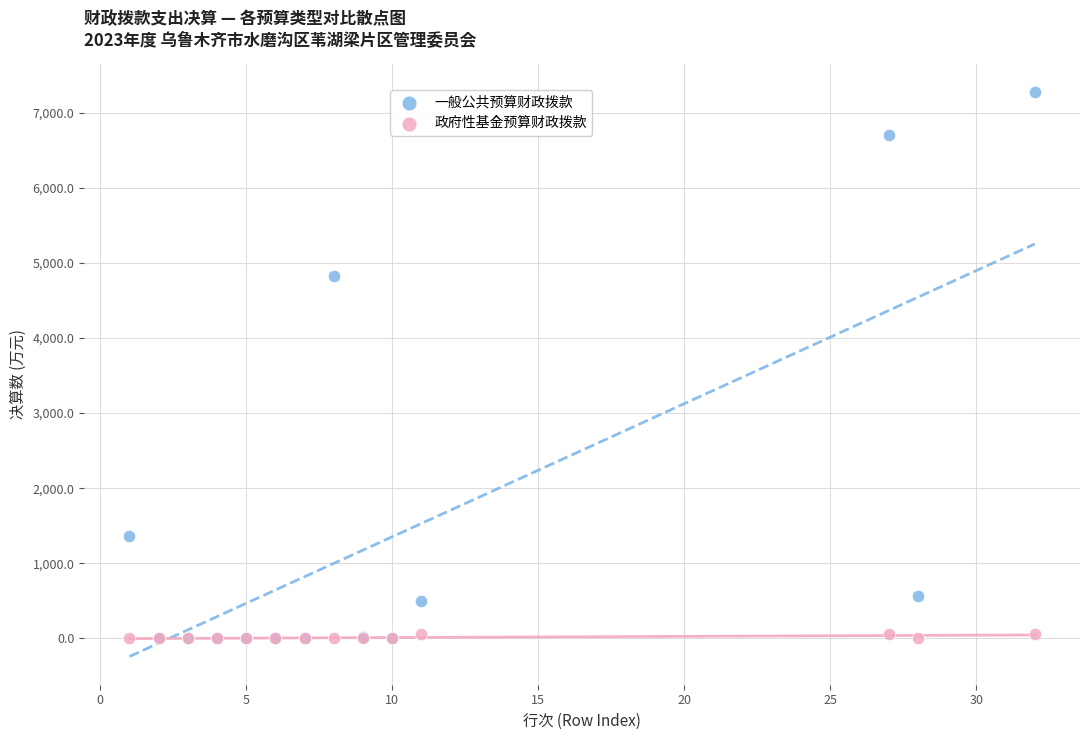

Which series contains the highest Y value?

一般公共预算财政拨款